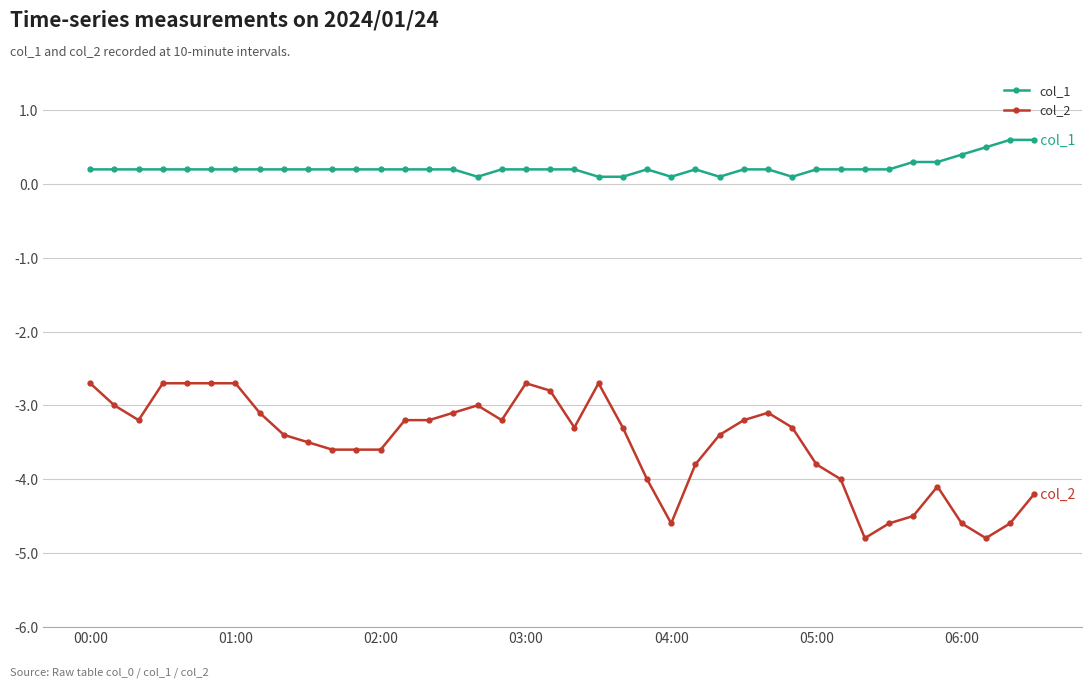

Which series has the largest total across all categories?

col_1